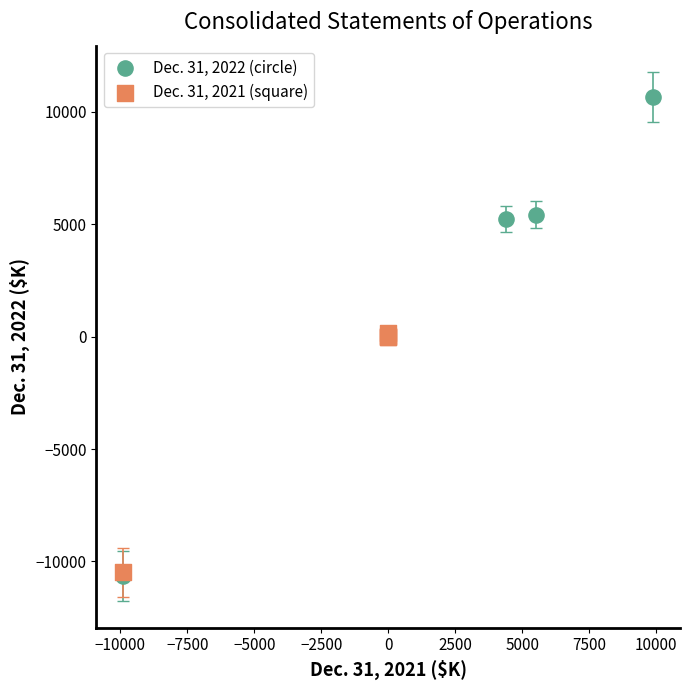

Which series has the widest spread of Y values?

Dec. 31, 2022 (circle)